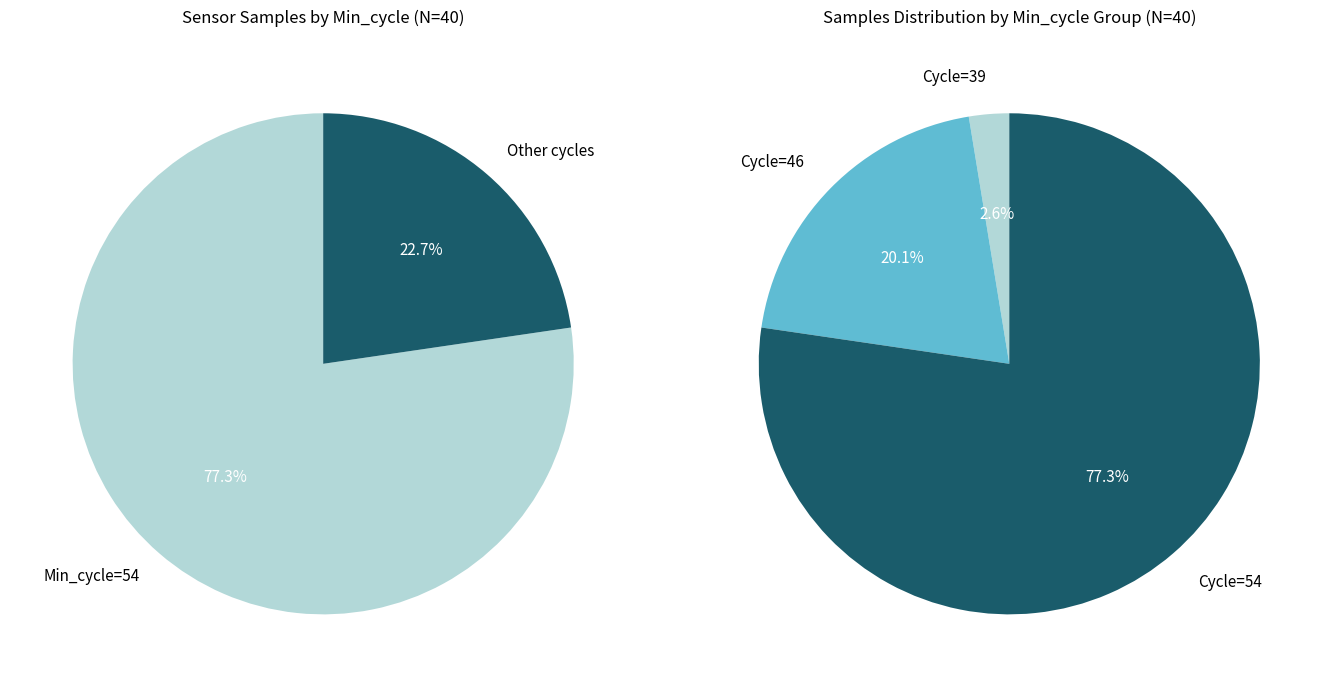

Does 0 account for over 50% of the chart?

No